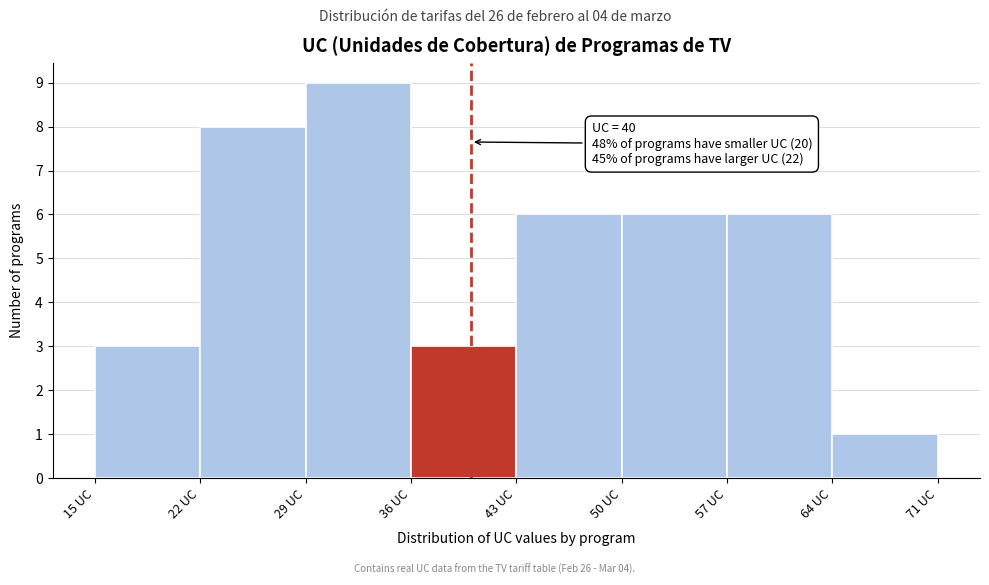

Which range on the x-axis has the tallest bar?

29 to 36